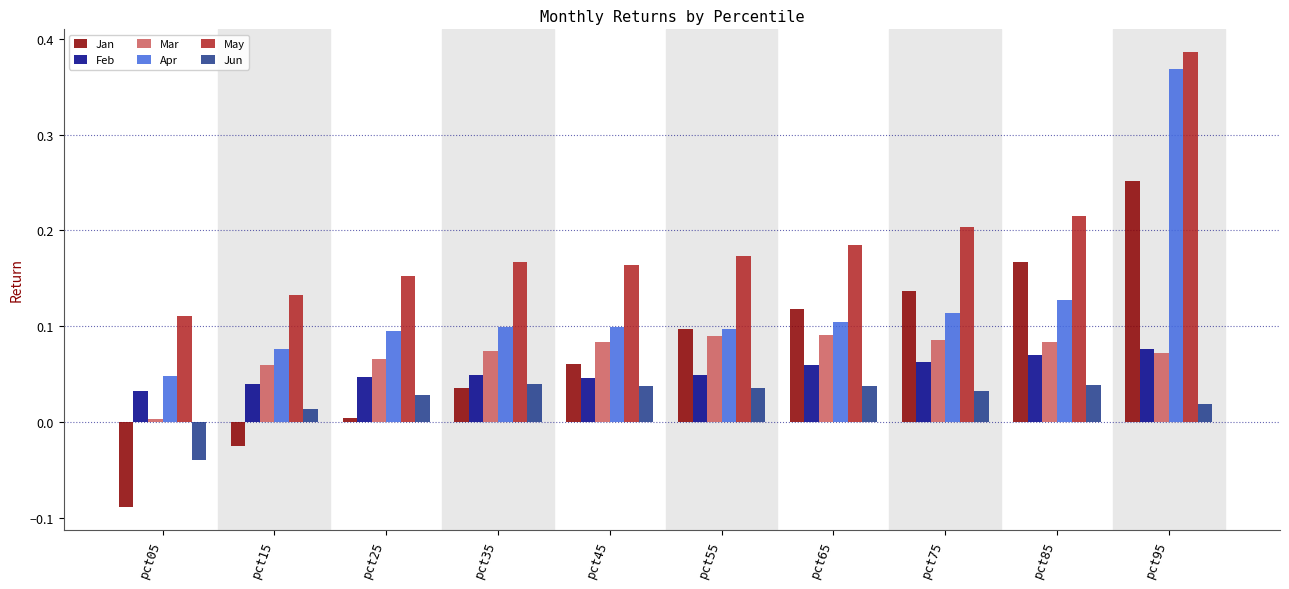

Between pct65 and pct85, which series saw the biggest shift?

Jan